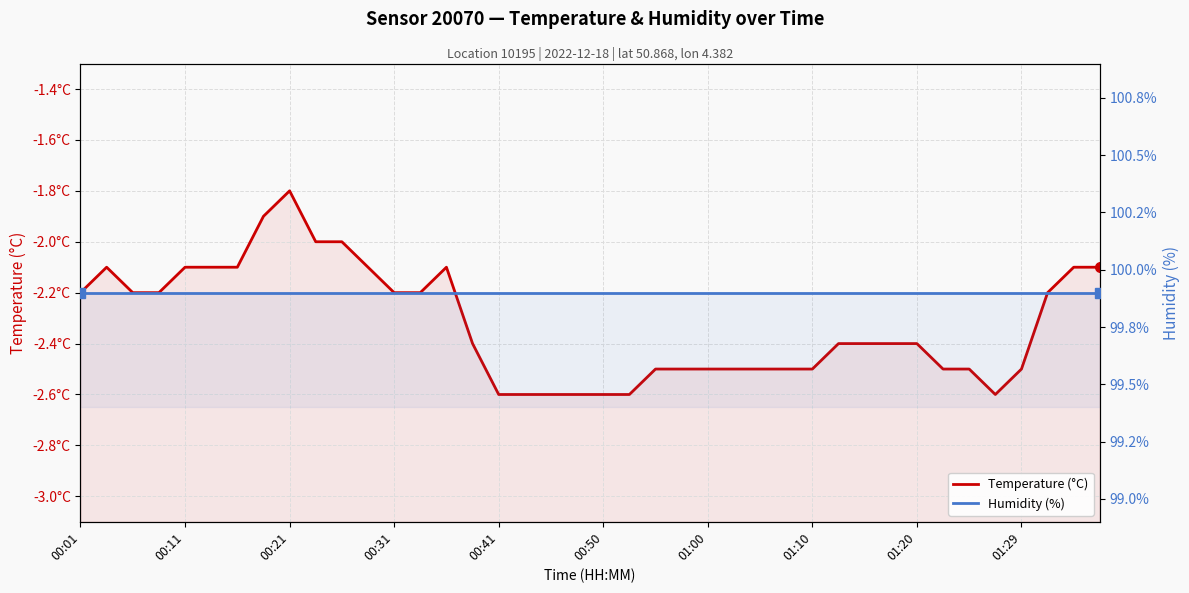

The Humidity (%) series shows 49.8 at 22. True or false?

False